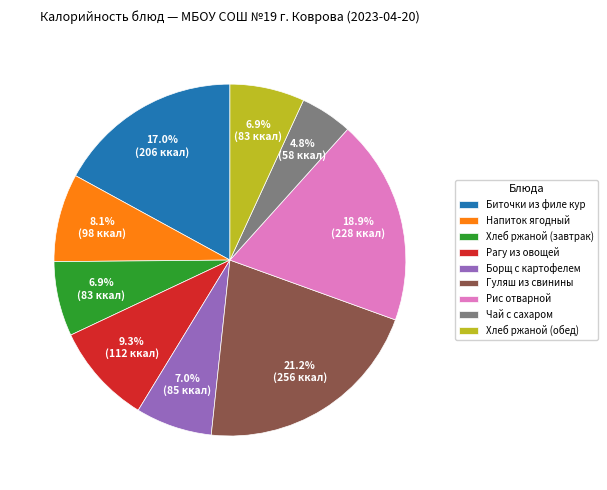

Is Биточки из филе кур the majority of the pie?

No